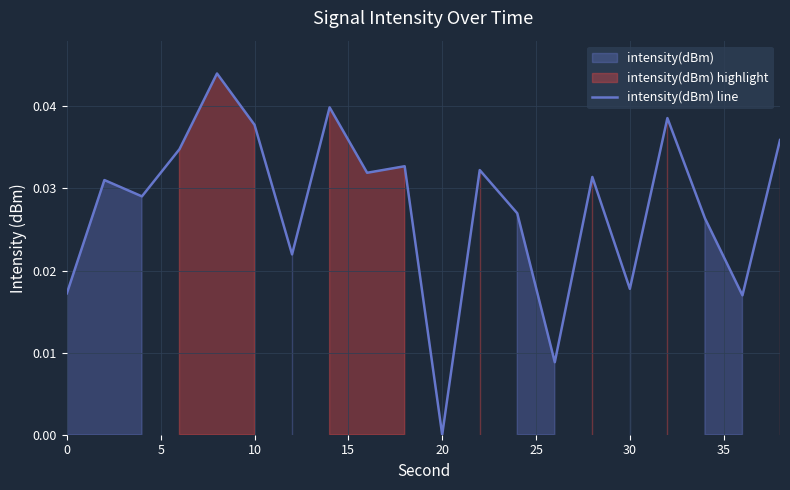

How many values are above zero?

19